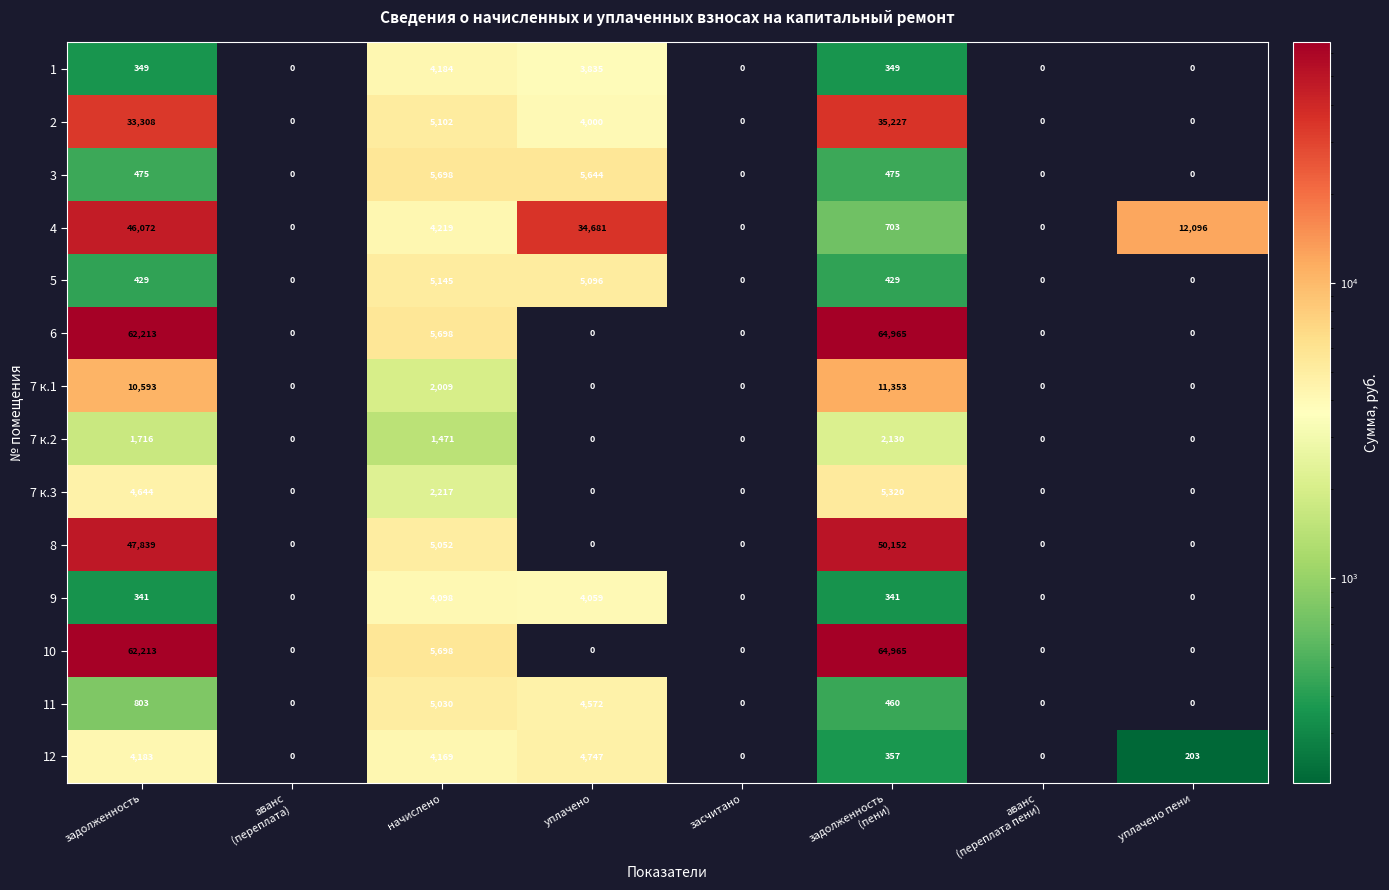

The 7 к.2 series shows 0 at уплачено. True or false?

True